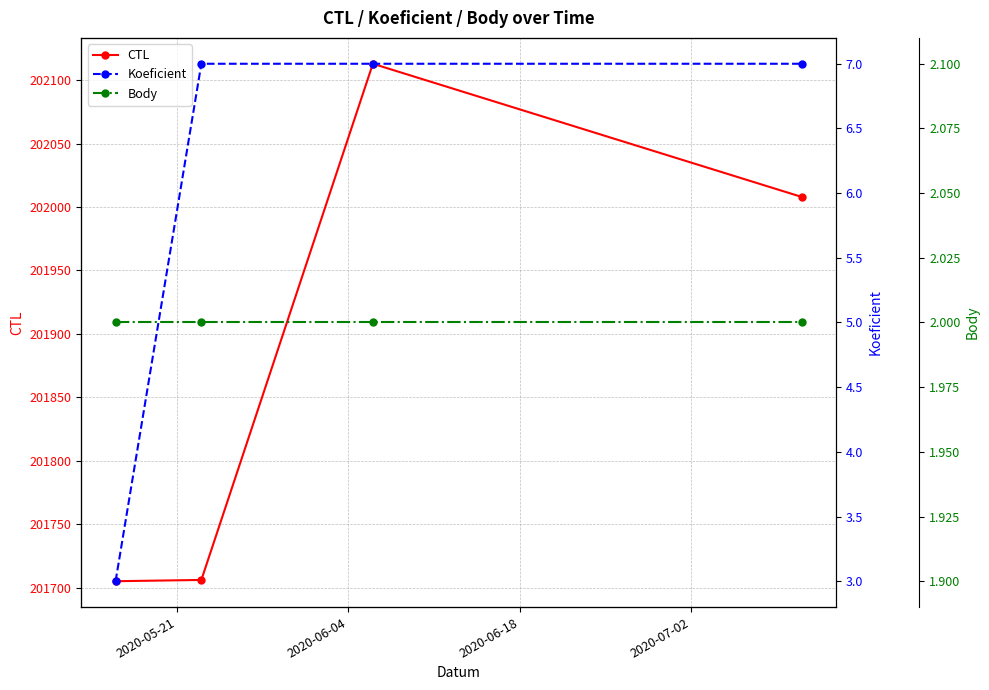

True or false: Body has more than 0 points higher than both neighbors.

False